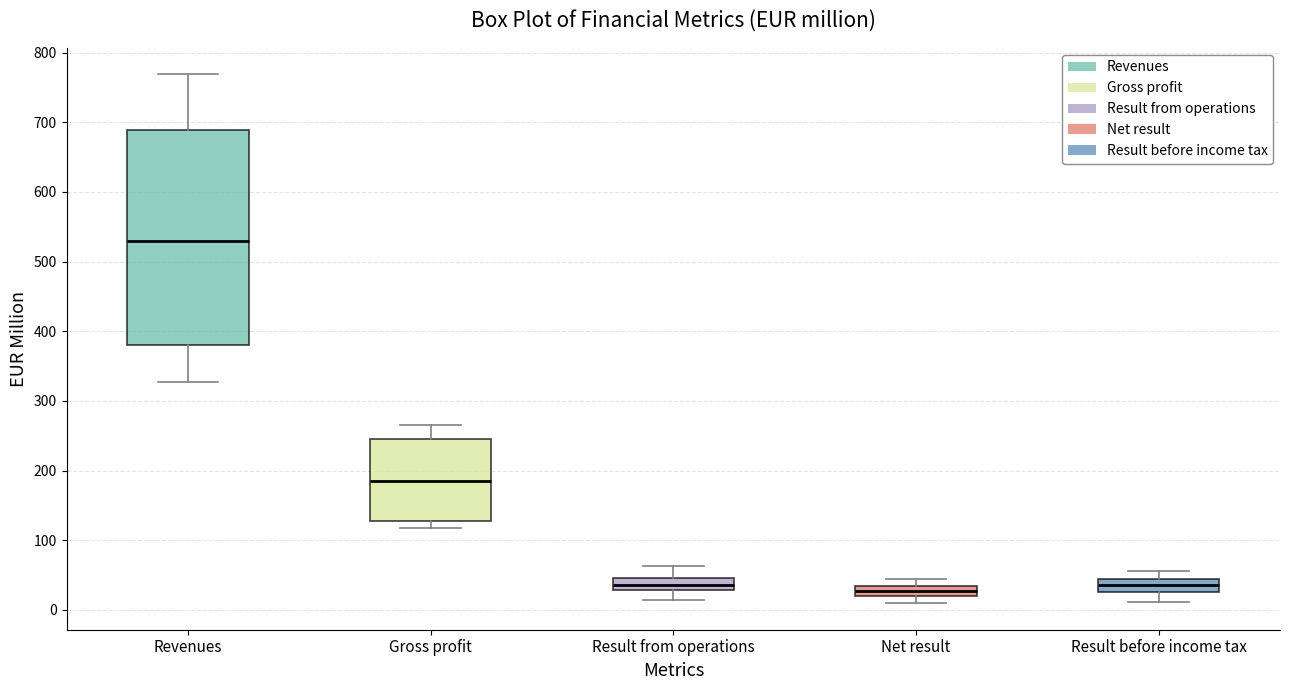

Where is the lower edge of the box for Gross profit on the y-axis? The values are not printed on the chart, so give them approximately, as read against the axis.

130